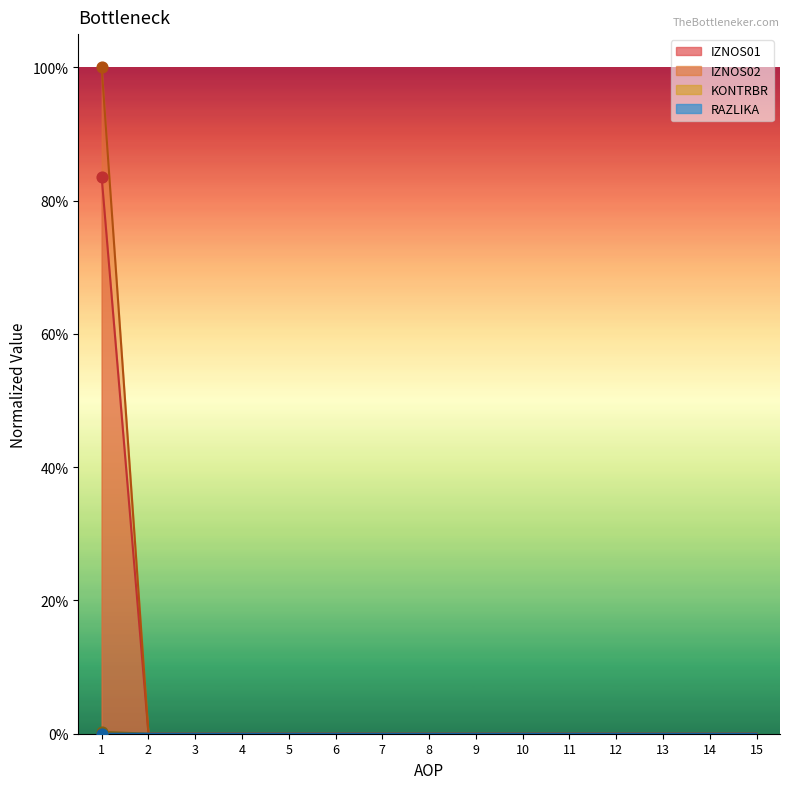

Which series has the widest spread of Y values?

IZNOS02